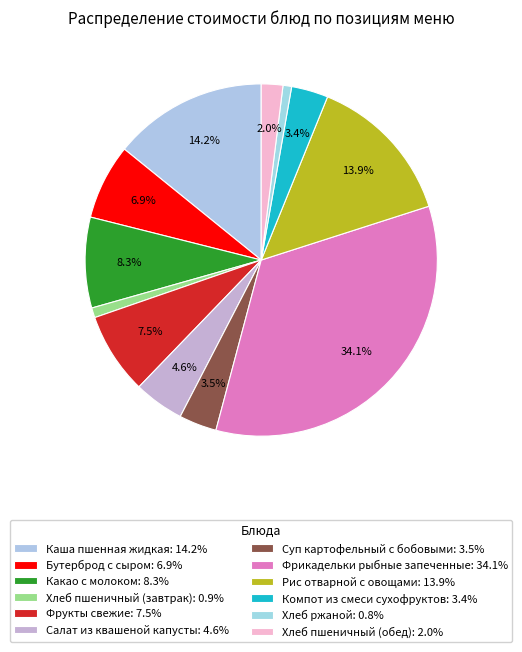

To the nearest percent, what is the difference between the Компот из смеси сухофруктов and Хлеб пшеничный (завтрак) slice percentages?

2%